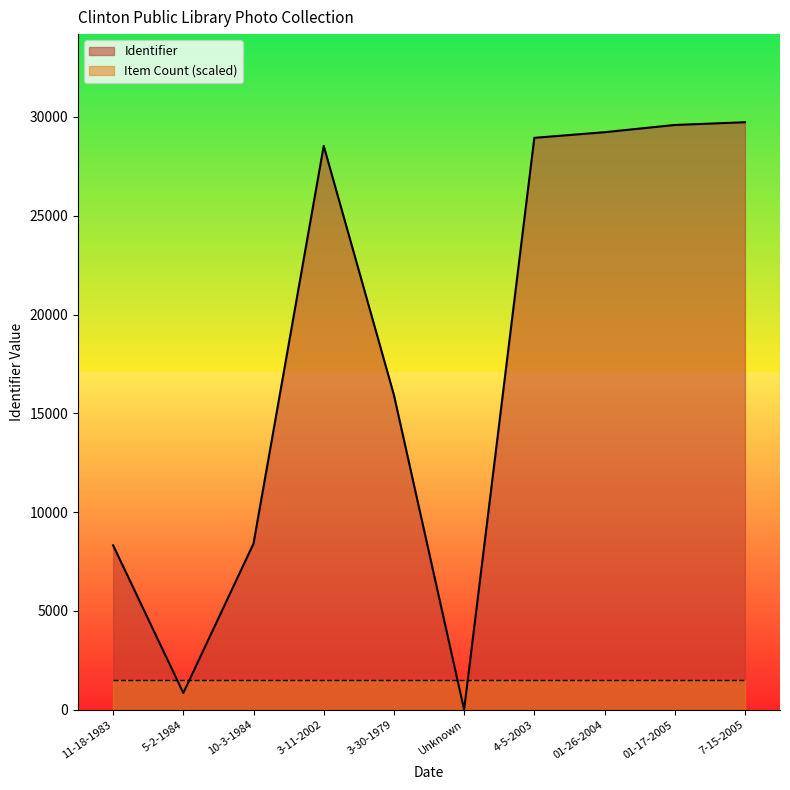

How many points are higher than both their immediate neighbors (excluding endpoints)?

1